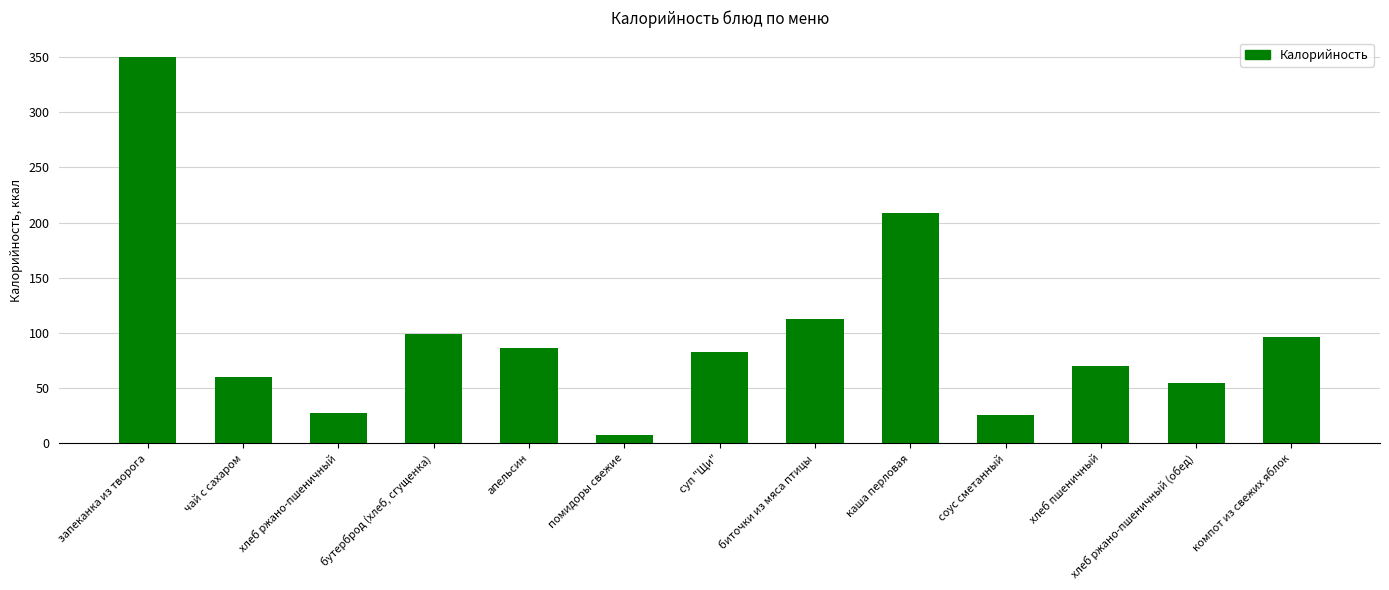

List the labels in order of value, smallest first.

помидоры свежие, соус сметанный, хлеб ржано-пшеничный, хлеб ржано-пшеничный (обед), чай с сахаром, хлеб пшеничный, суп "Щи", апельсин, компот из свежих яблок, бутерброд (хлеб, сгущенка), биточки из мяса птицы, каша перловая, запеканка из творога